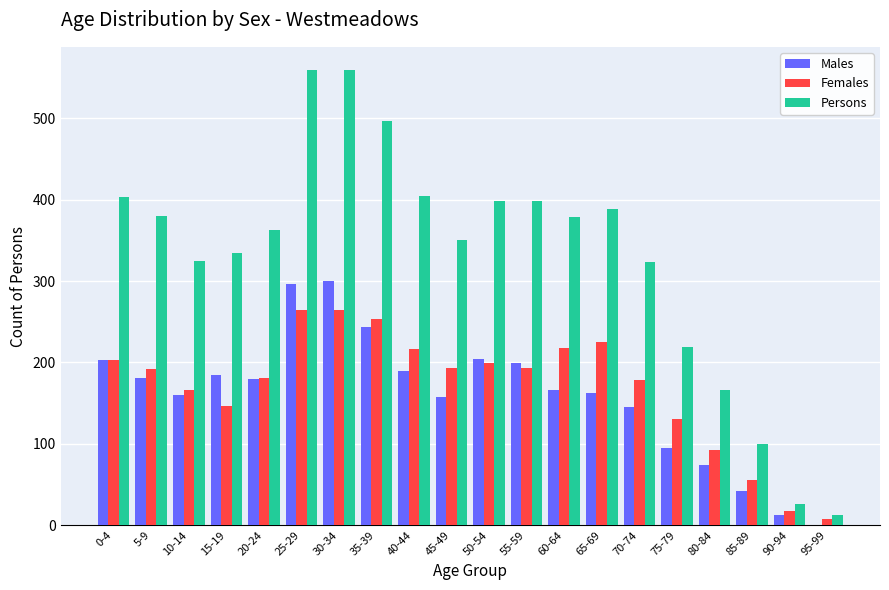

Which series changed the most between 10-14 and 65-69?

Persons